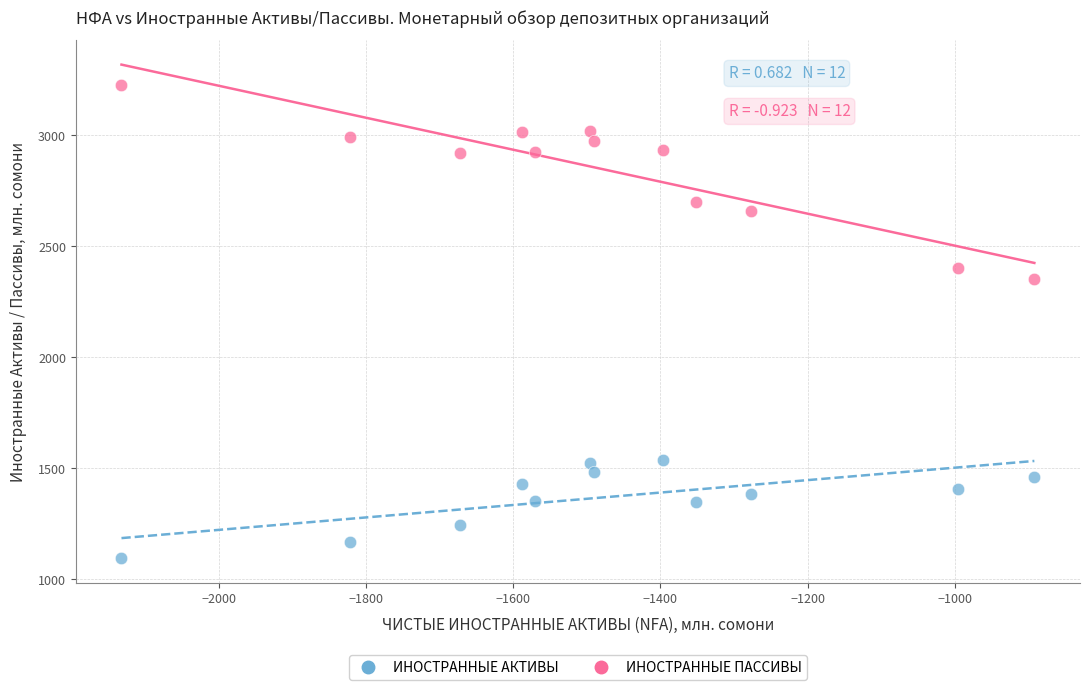

Which series has the widest spread of Y values?

ИНОСТРАННЫЕ ПАССИВЫ